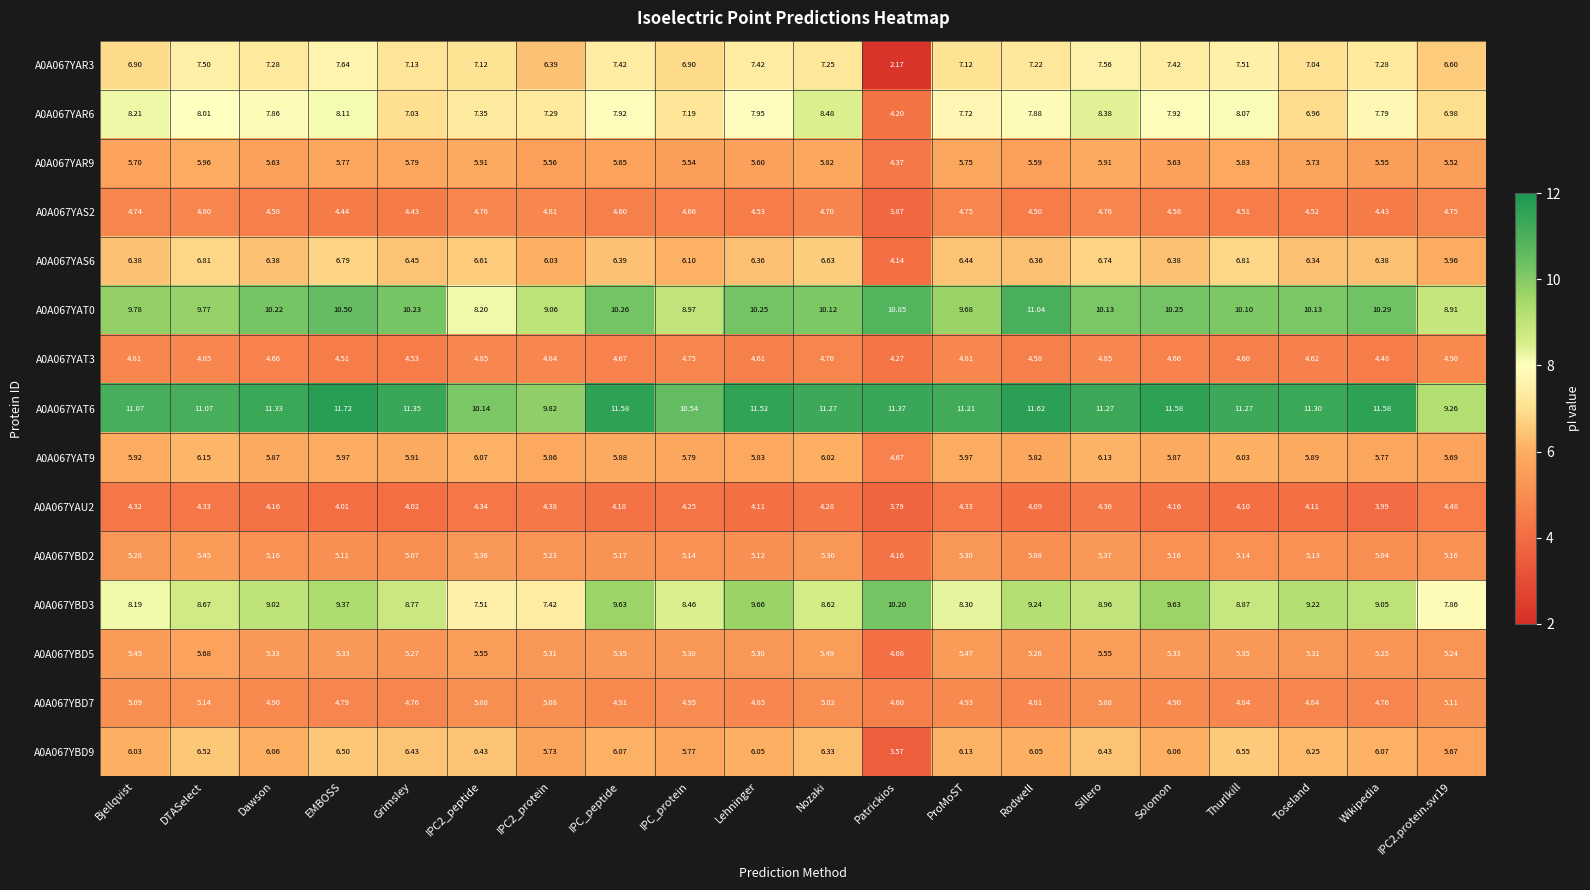

Is the value of A0A067YBD5 at Dawson greater than the value of A0A067YAR3 at IPC2_protein?

No